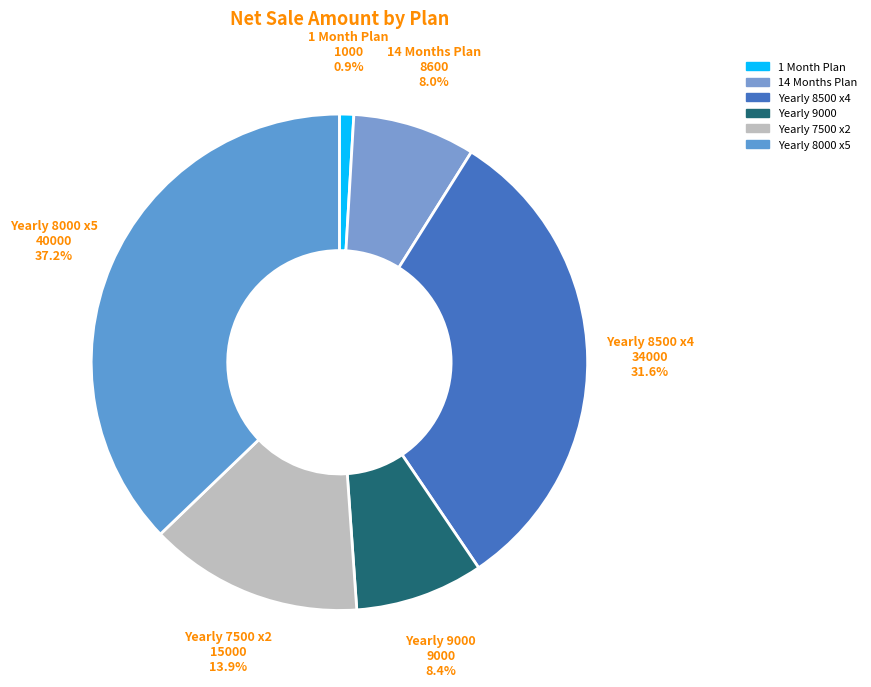

Count the number of slices in the pie.

6